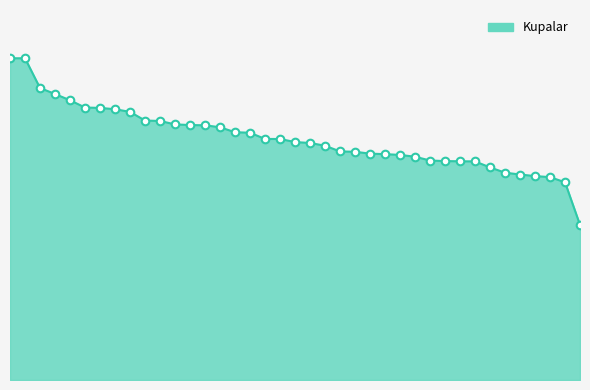

Is this an area chart (filled region under the line)?

Yes